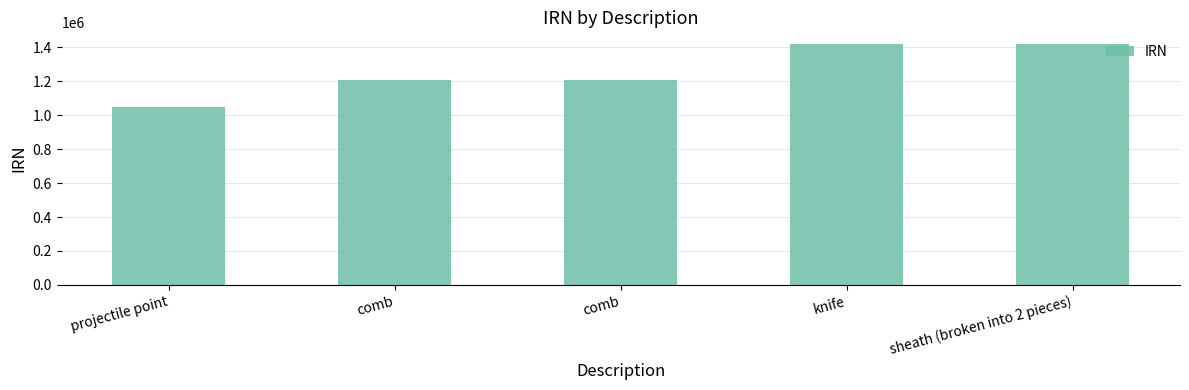

Is it true that the value at projectile point is 1831085?

False